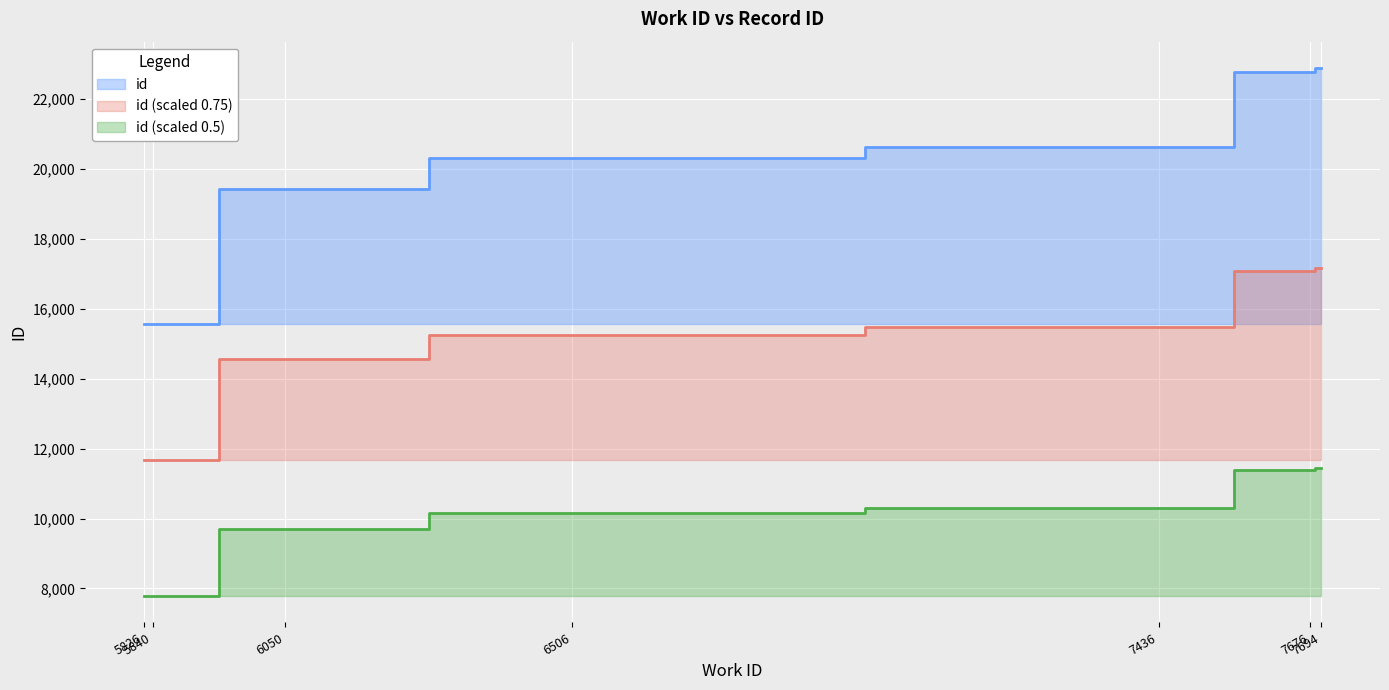

List the labels in order of value, smallest first.

5826, 5840, 6050, 6506, 7436, 7676, 7694